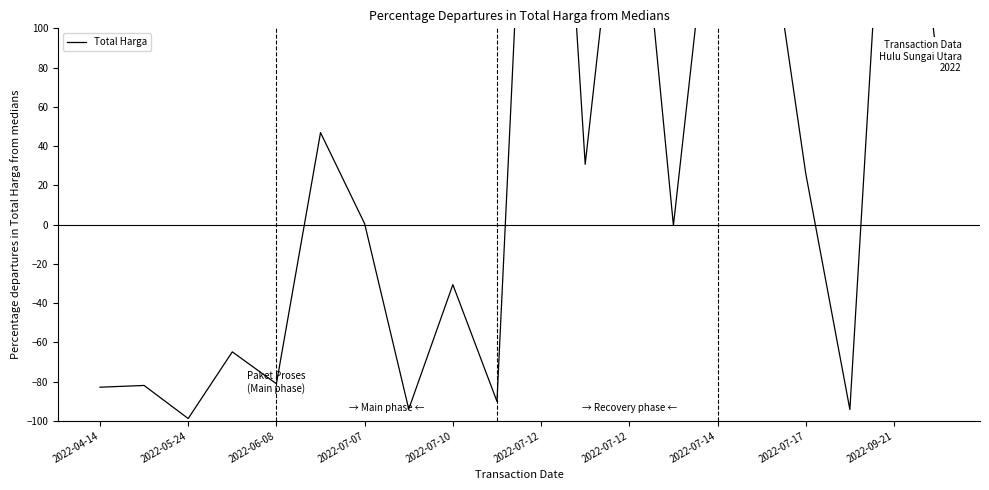

How many positive values are there?

10